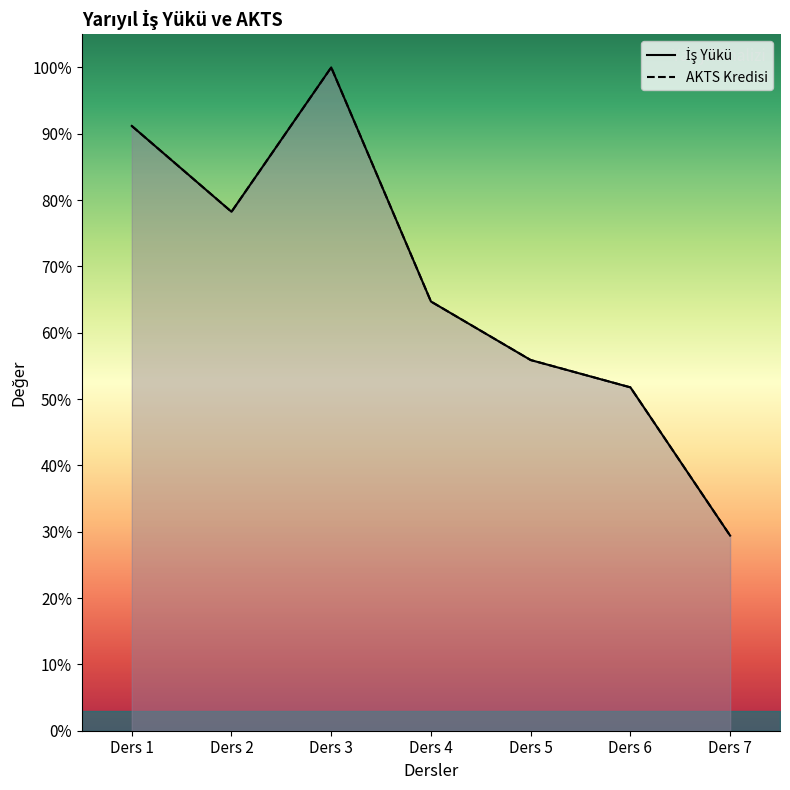

What is the sum of the İş Yükü values at Ders 7 and Ders 3?

129.4